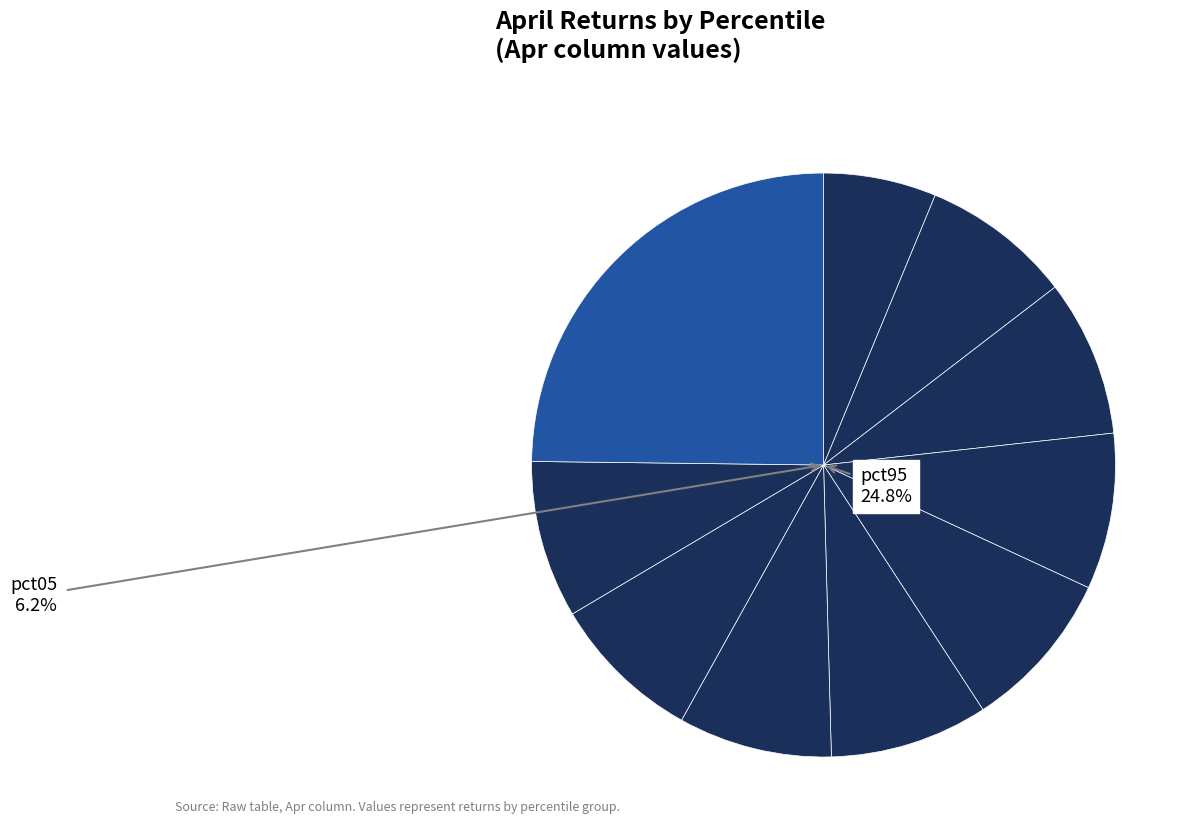

True or false: pct95 accounts for 25% of the total.

True